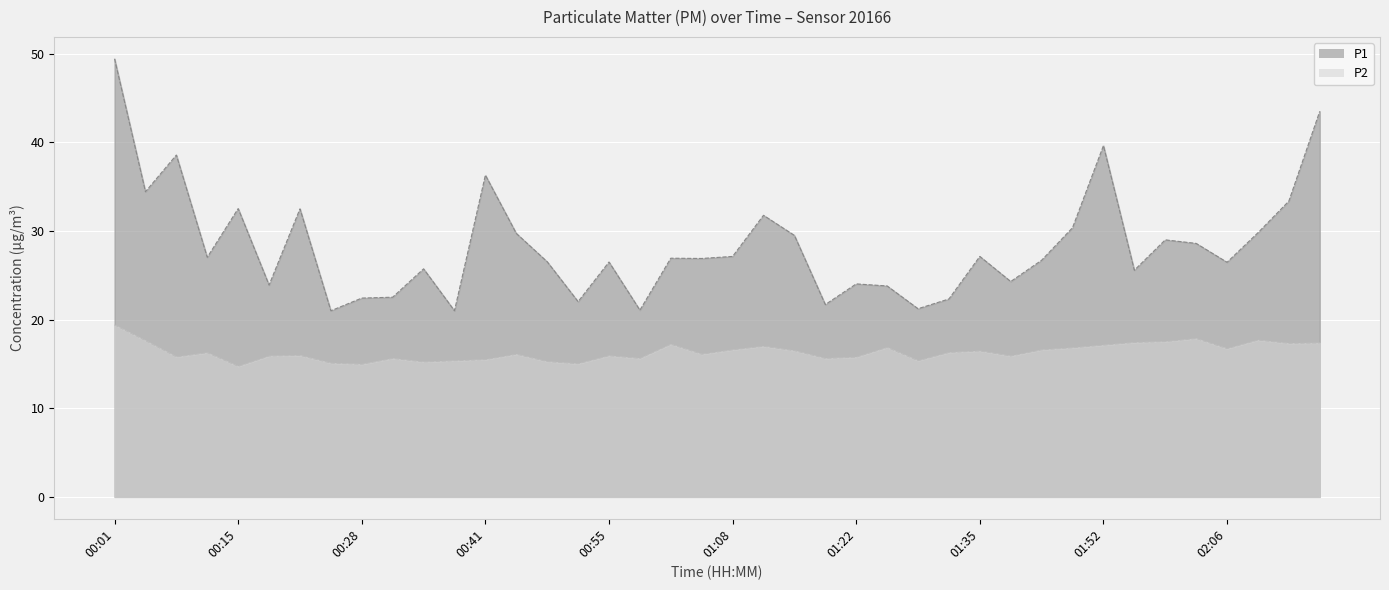

What position from the left is 00:45?

14